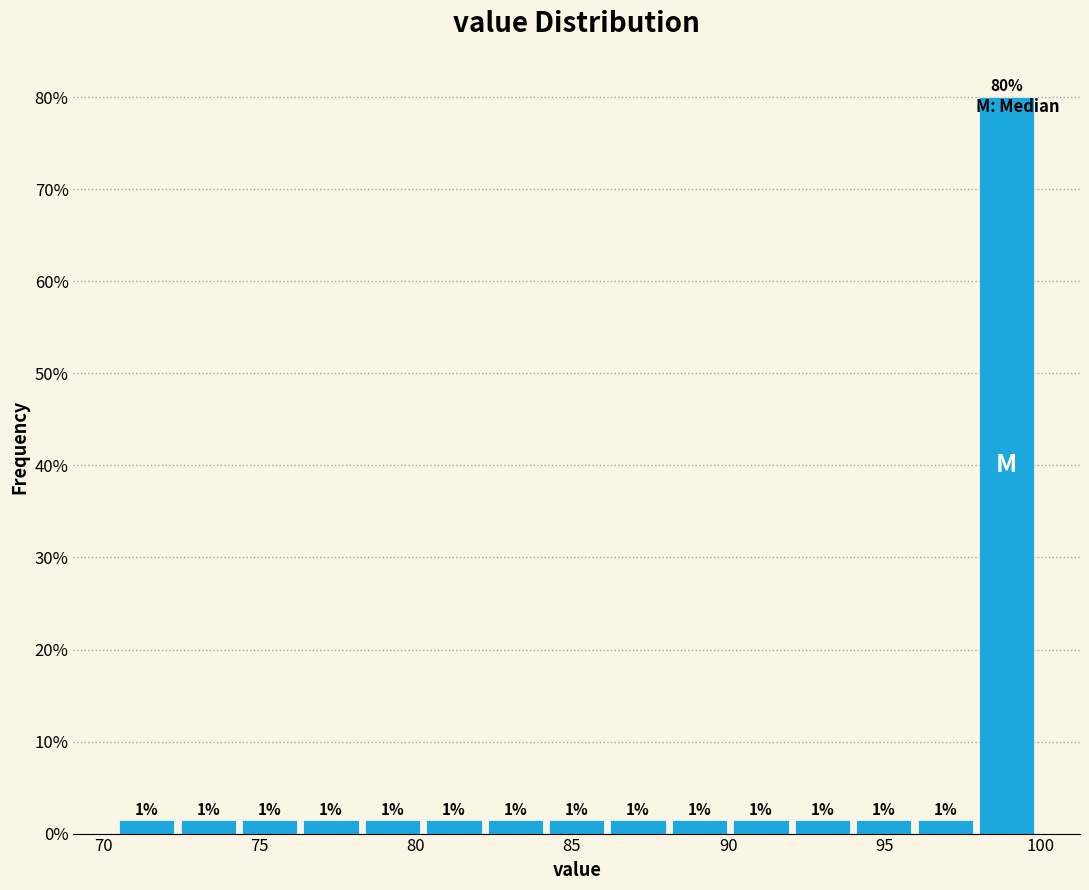

Around what value on the x-axis is the tallest bar? Give the approximate position of its centre, as read against the axis.

99.0